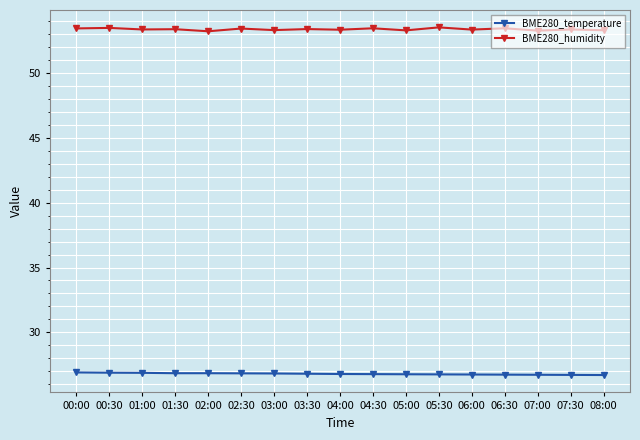

What is the label of the 4th point from the right?

06:30